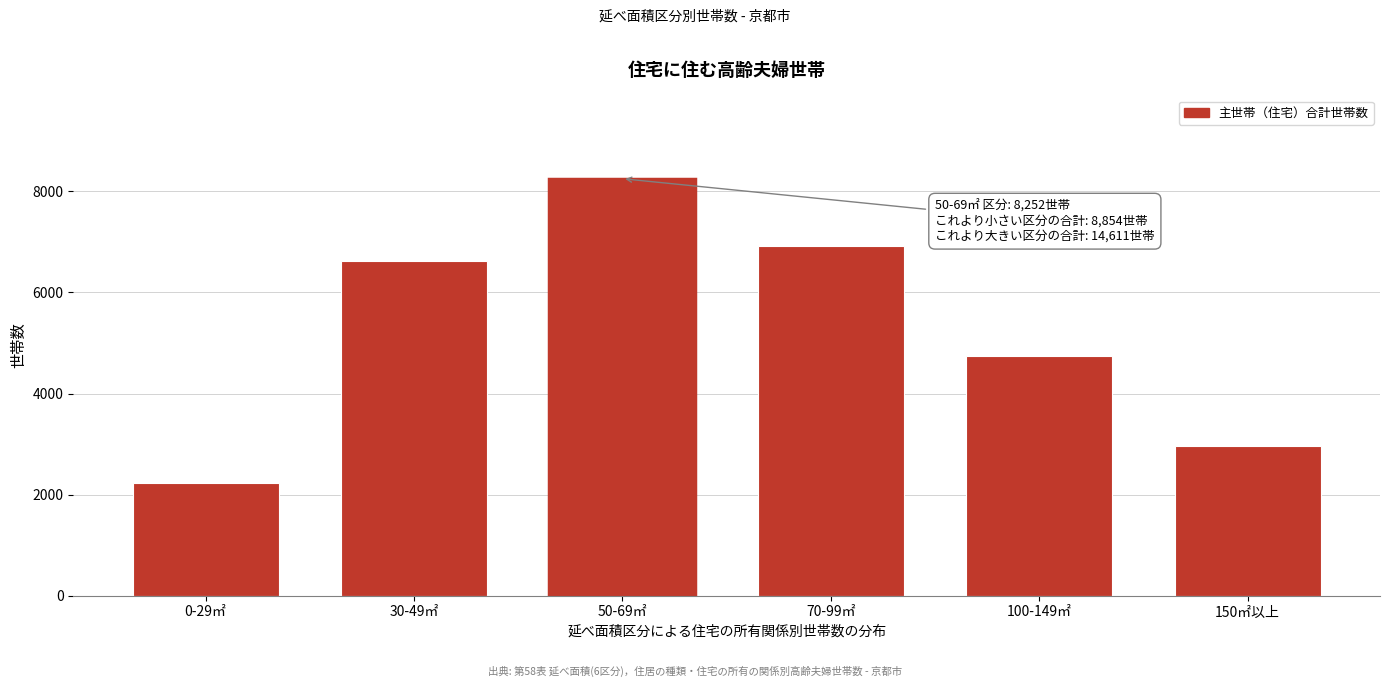

Reading left to right, list all the values displayed in this chart.

0-29㎡=2228	30-49㎡=6626	50-69㎡=8252	70-99㎡=6911	100-149㎡=4737	150㎡以上=2963